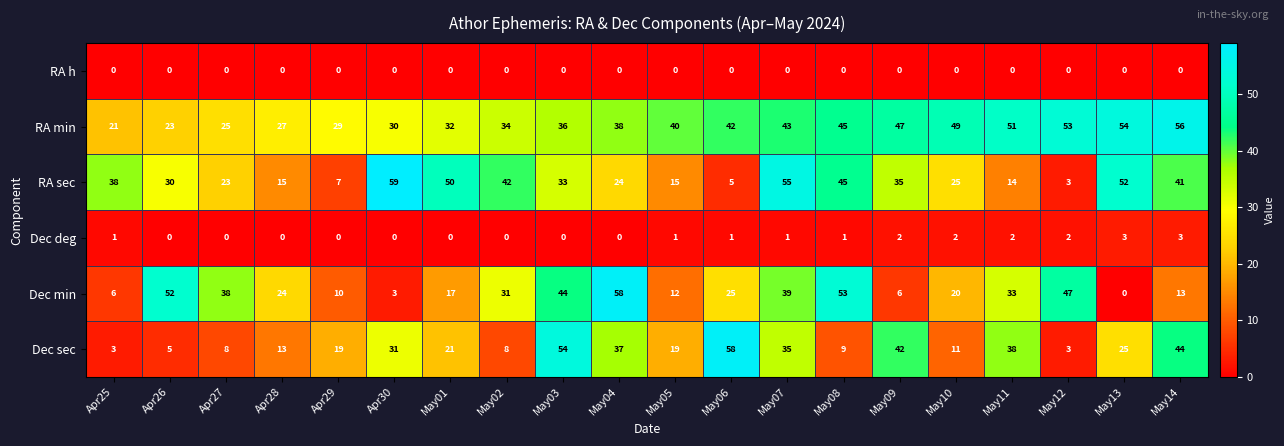

At which label does RA sec reach its peak?

Apr30